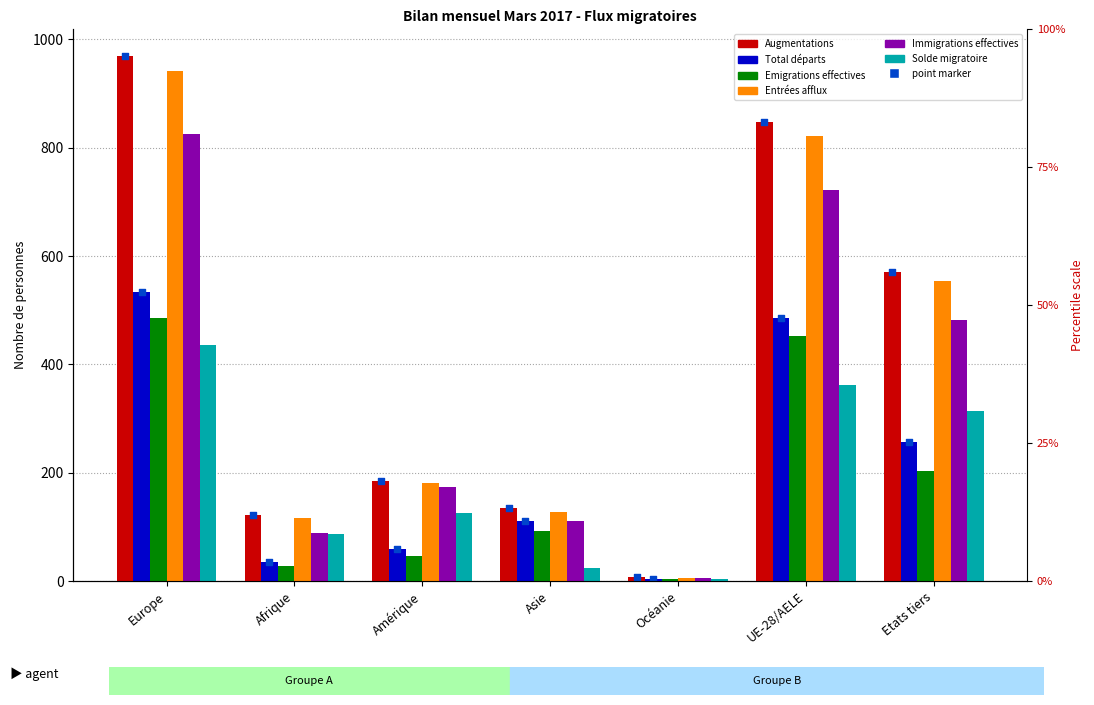

At which category is the sum across all series the highest?

Europe